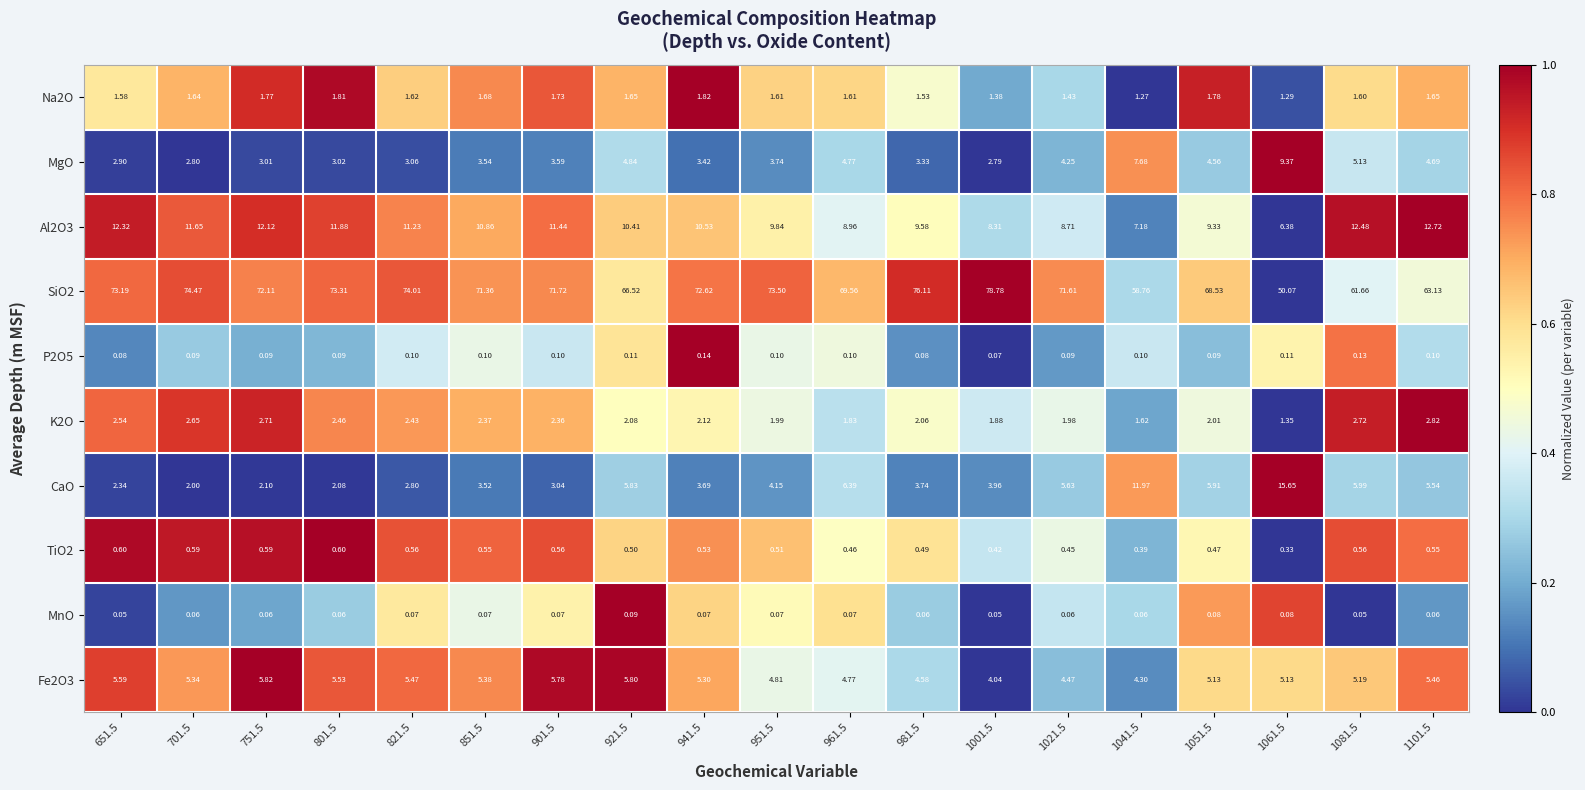

Is the value of TiO2 at 1081.5 greater than the value of K2O at 1001.5?

No